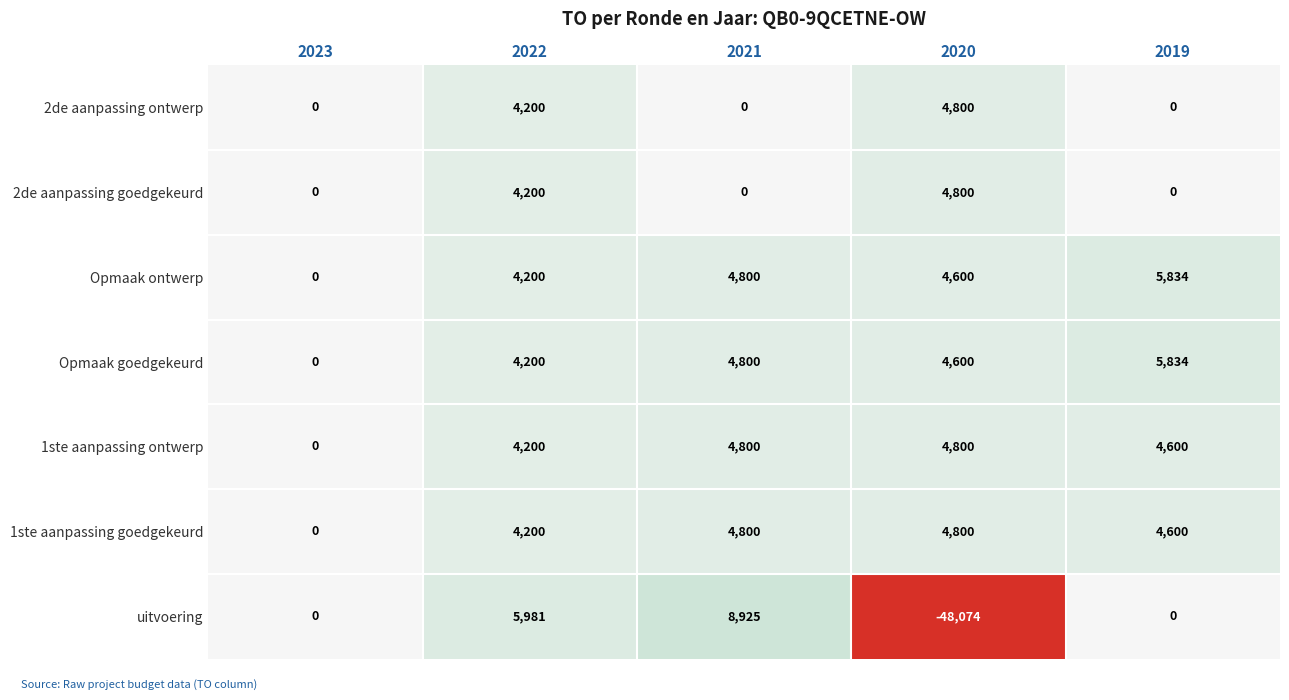

Rank the categories by Opmaak ontwerp value from highest to lowest.

2019, 2021, 2020, 2022, 2023